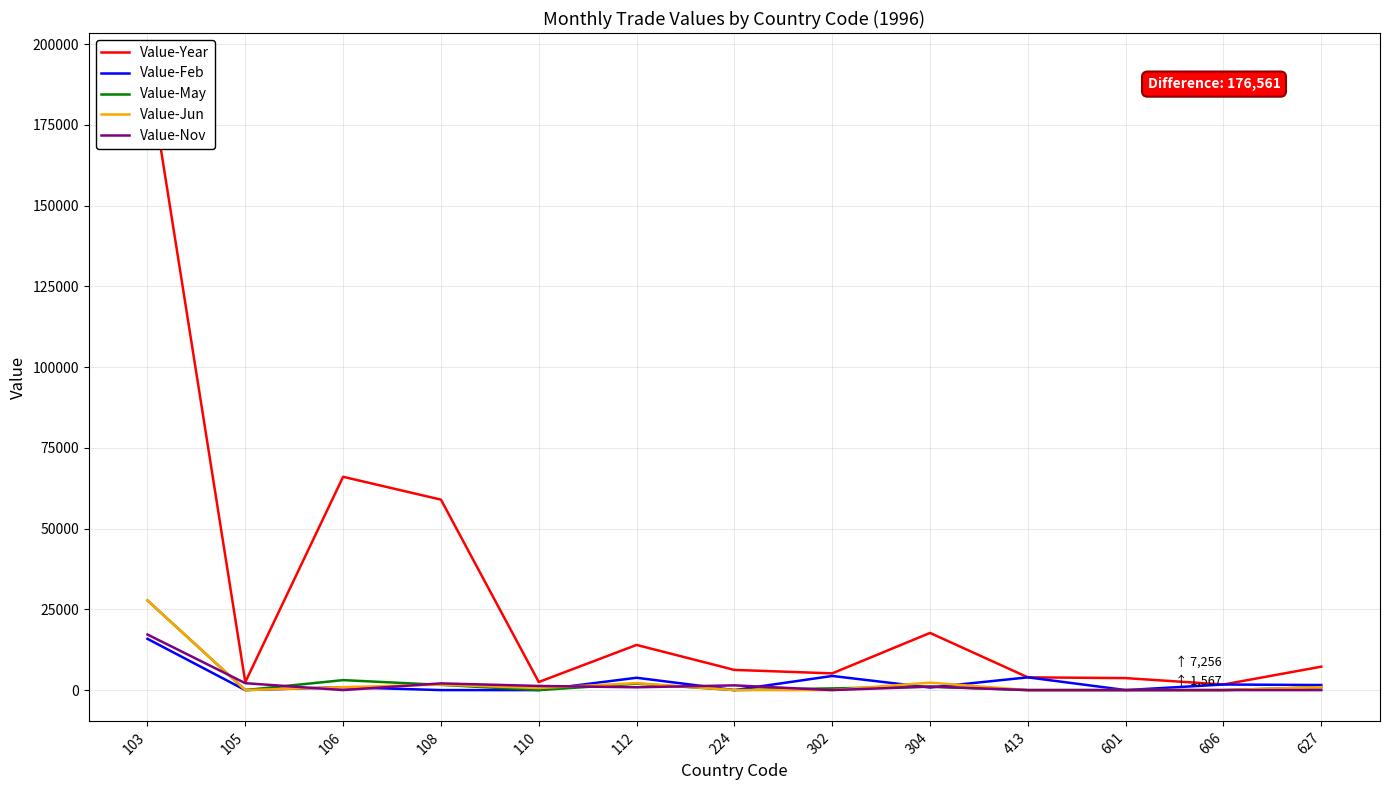

Reading left to right, what are all the values shown in this chart?

Value-Year: 103=193769	105=2458	106=66042	108=58978	110=2502	112=13983	224=6251	302=5179	304=17701	413=3946	601=3712	606=1730	627=7256
Value-Feb: 103=15876	105=0	106=894	108=0	110=0	112=3818	224=0	302=4374	304=793	413=3946	601=0	606=1730	627=1567
Value-May: 103=27760	105=0	106=3089	108=1622	110=0	112=1984	224=0	302=525	304=1072	413=0	601=0	606=0	627=878
Value-Jun: 103=27760	105=0	106=911	108=1701	110=636	112=2155	224=0	302=0	304=2304	413=0	601=0	606=0	627=903
Value-Nov: 103=17208	105=2140	106=0	108=2077	110=1285	112=871	224=1460	302=0	304=1075	413=0	601=0	606=0	627=0